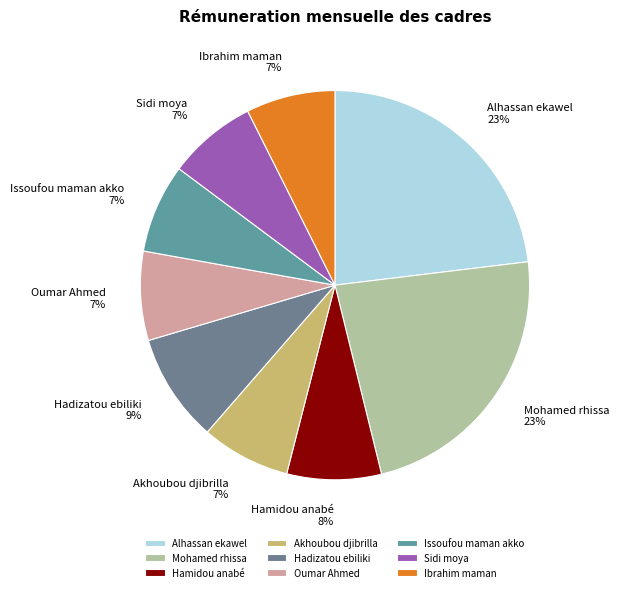

Is the sum of Mohamed rhissa and Alhassan ekawel greater than half?

No